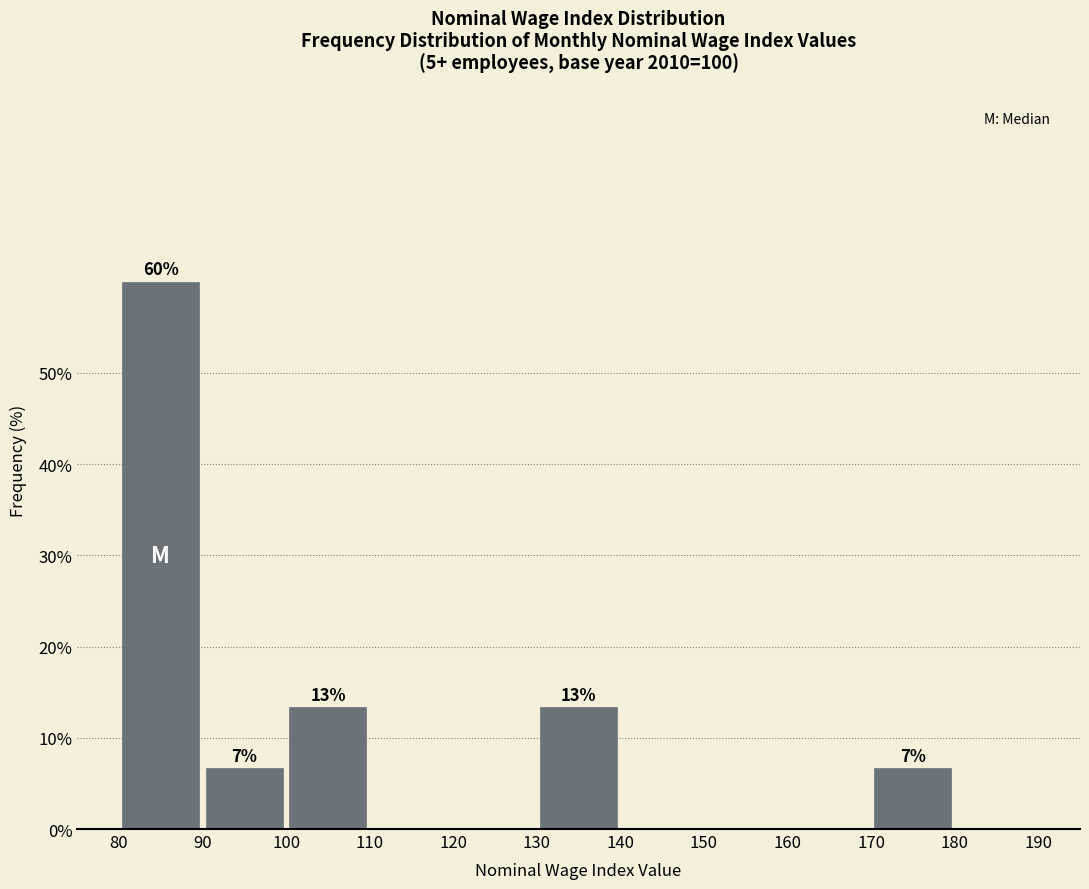

Over which range of the x-axis is the bar tallest?

80 to 90